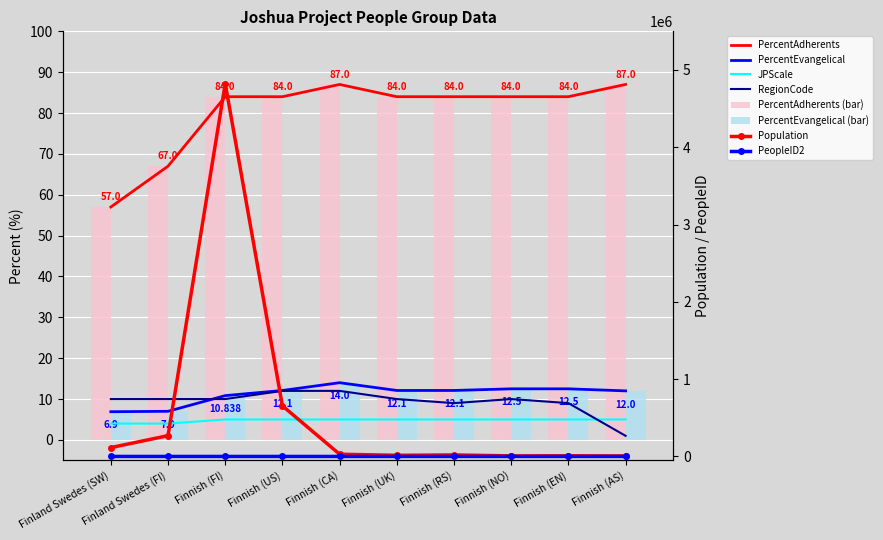

Which label corresponds to the smallest value in the chart?

Finnish (AS)